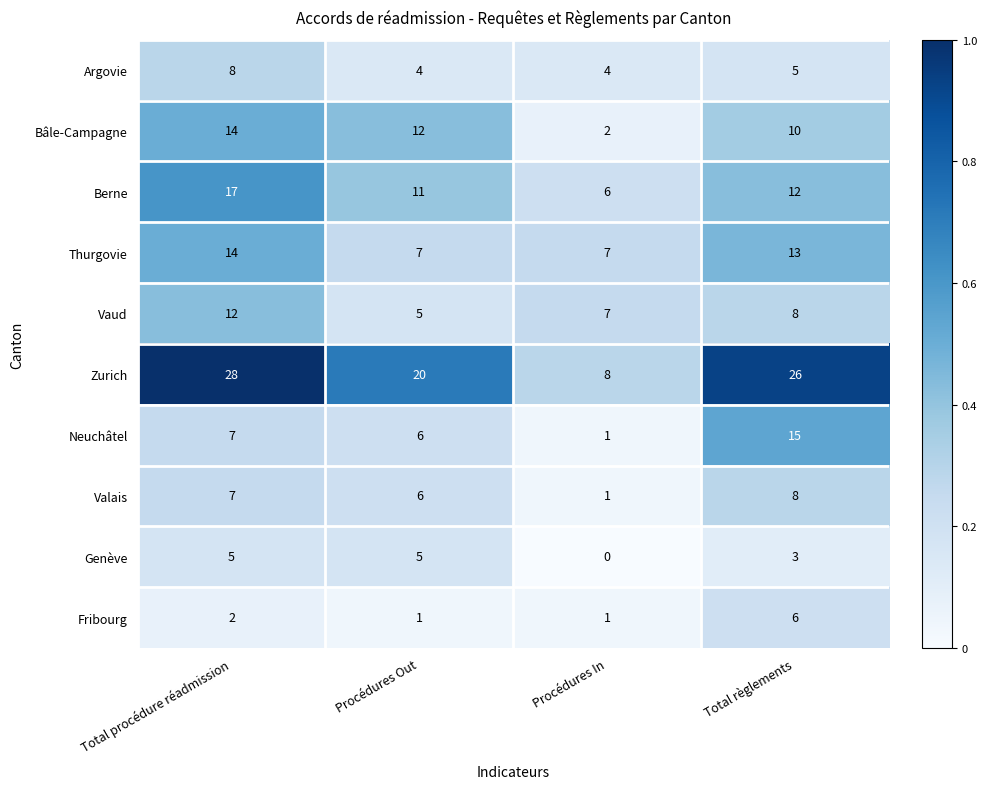

Which series has the largest range (max minus min)?

Zurich